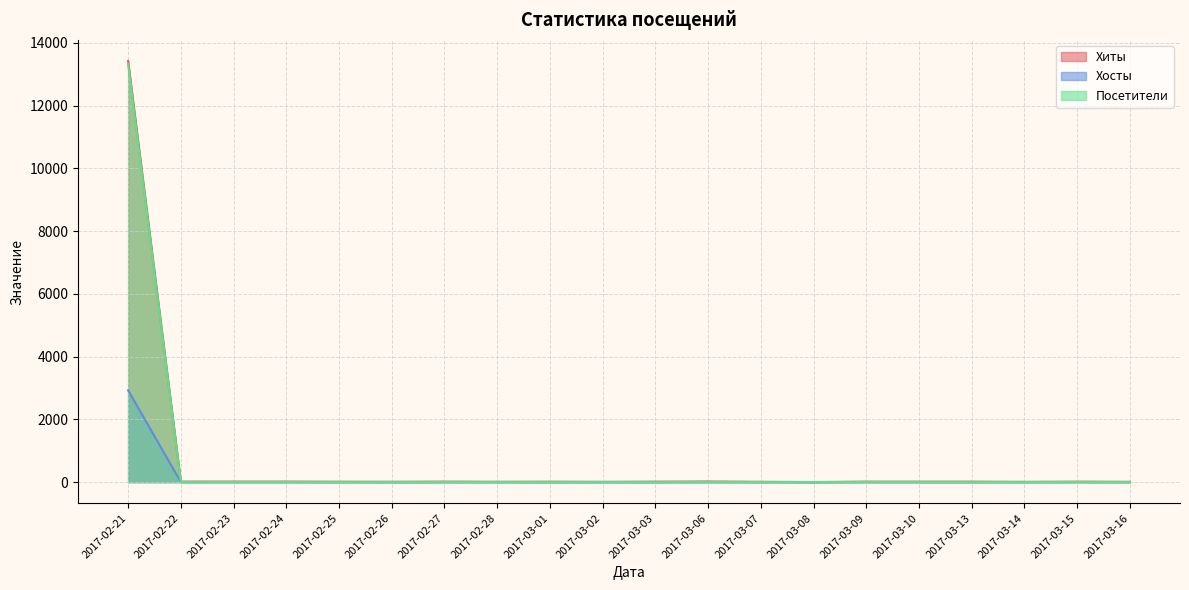

How many interior local valleys does the Хосты series have?

2